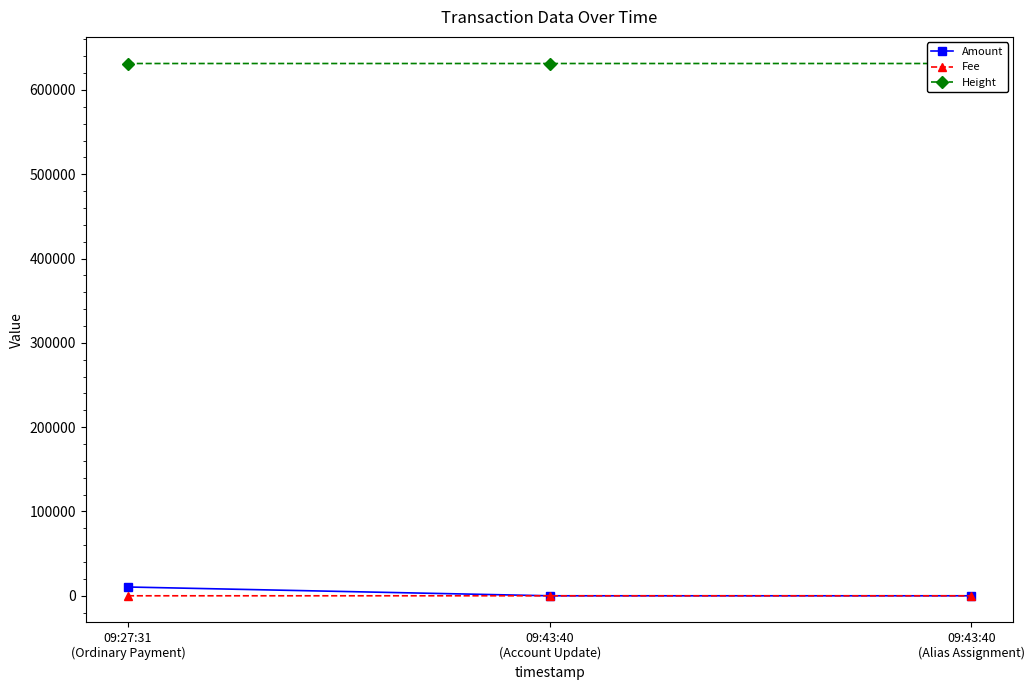

What is the value of the Height point at the 2nd from the left?

631334.0